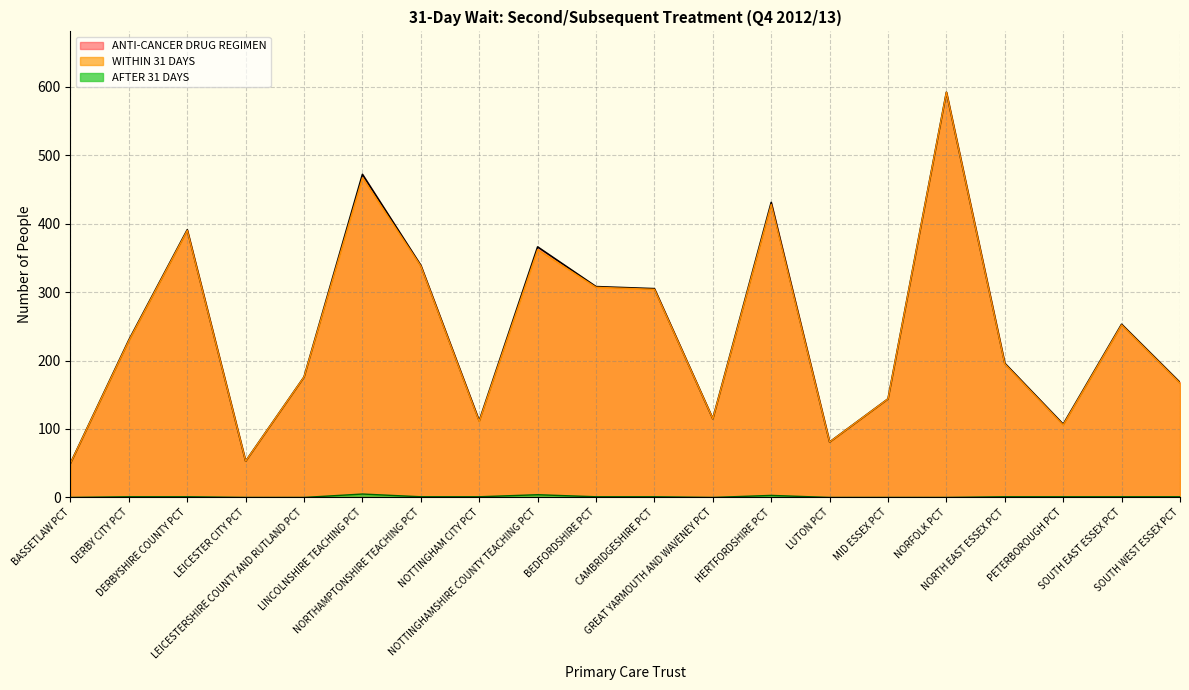

True or false: WITHIN 31 DAYS and ANTI-CANCER DRUG REGIMEN intersect in this chart.

False